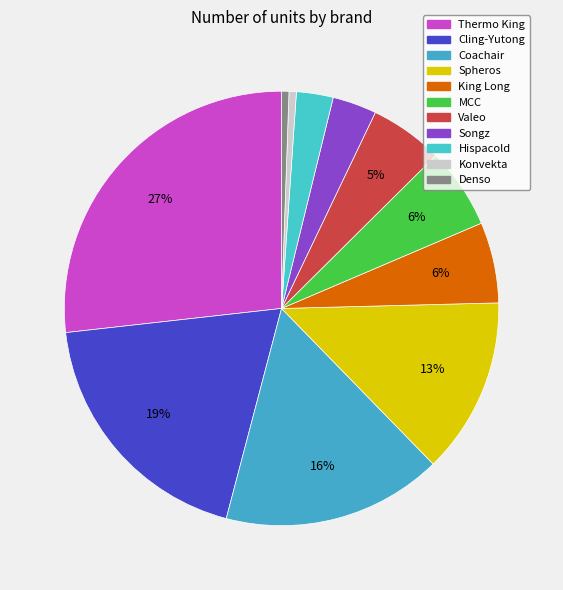

How many slices are in this pie chart?

11